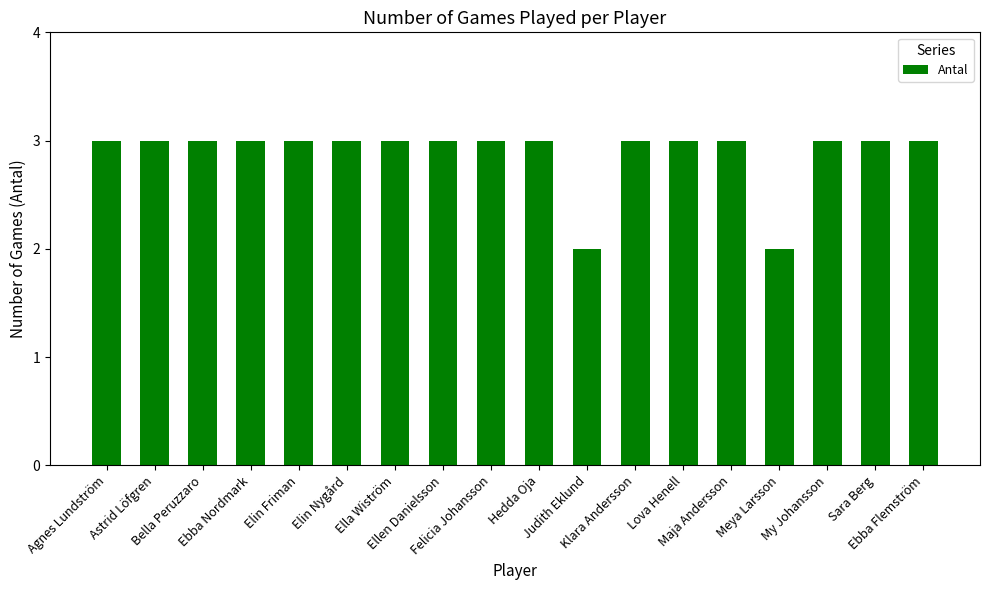

What is the average value?

3